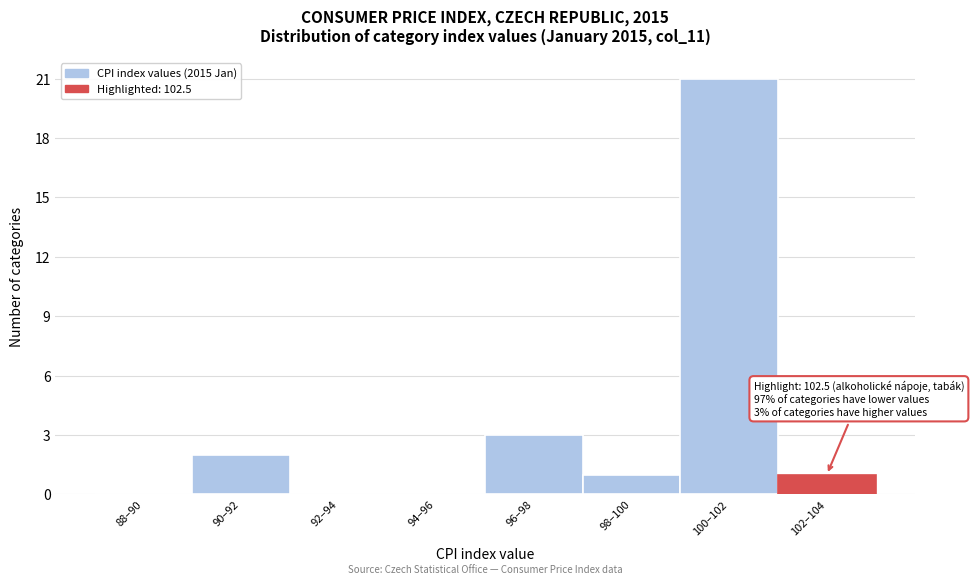

Reading left to right, what are all the values shown in this chart?

88–90=0	90–92=2	92–94=0	94–96=0	96–98=3	98–100=1	100–102=21	102–104=1